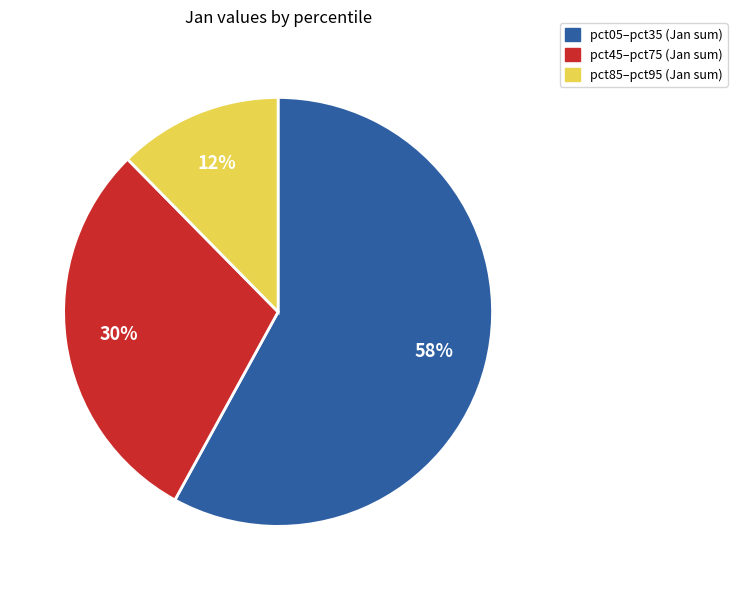

To the nearest percent, what is the average slice percentage?

33%